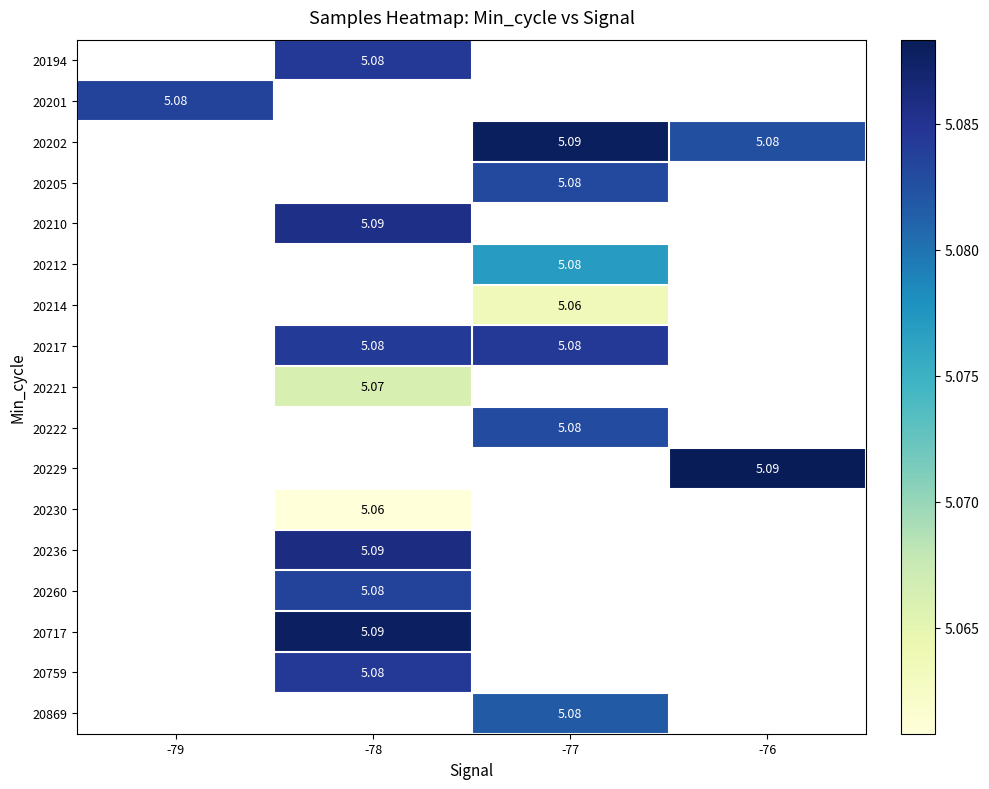

Which has a higher value, -79 or -78?

-78